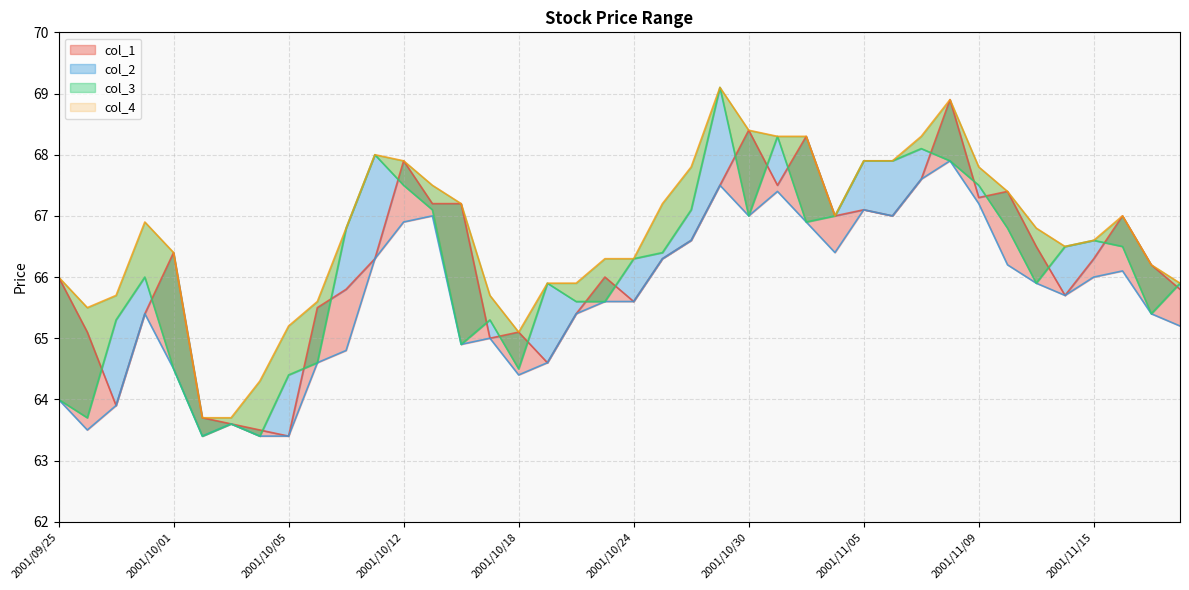

Where does the col_4 series first go above 66?

2001/09/28